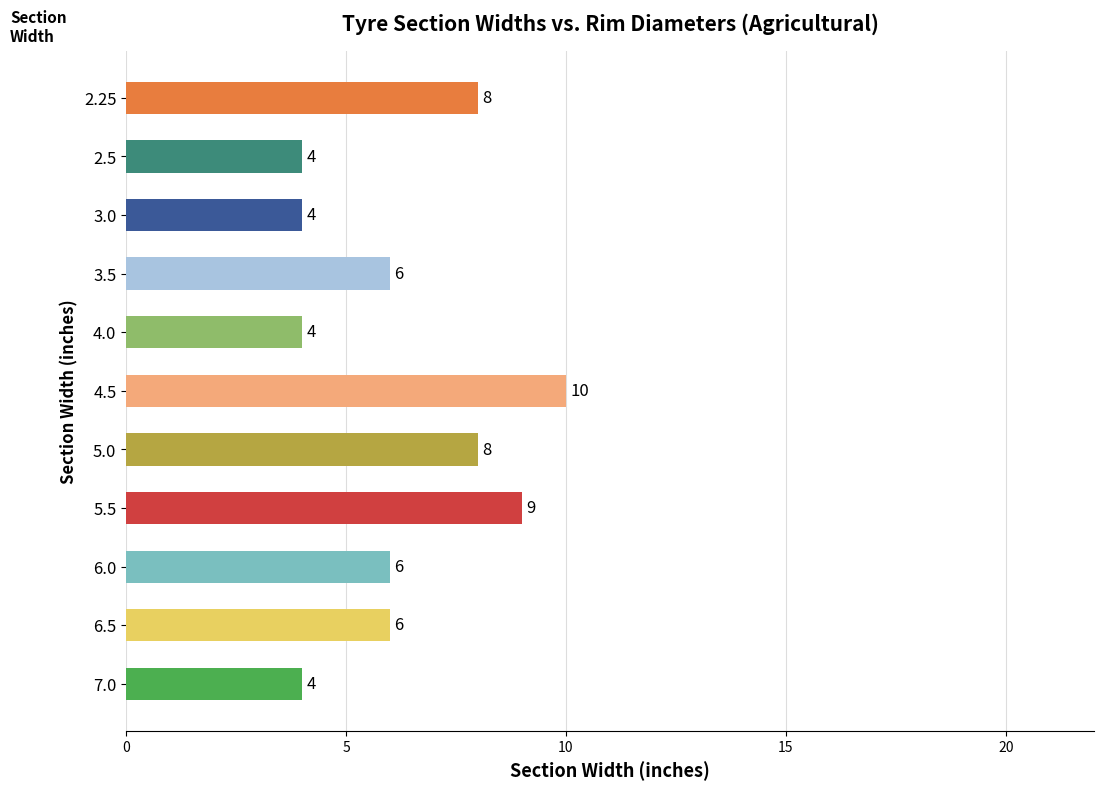

Count the values in the range 4 to 8.

9